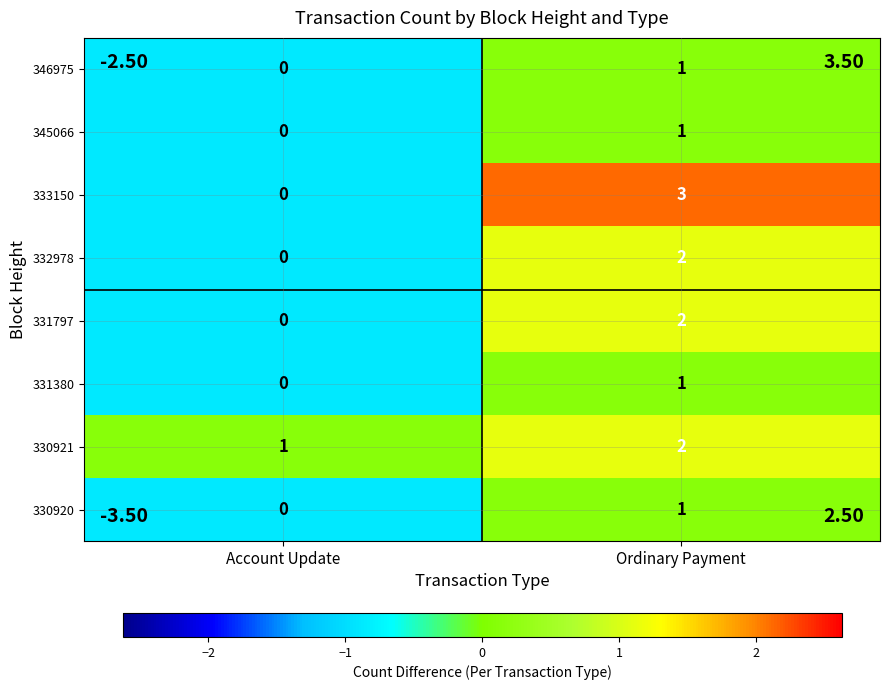

Which series has the largest range (max minus min)?

333150